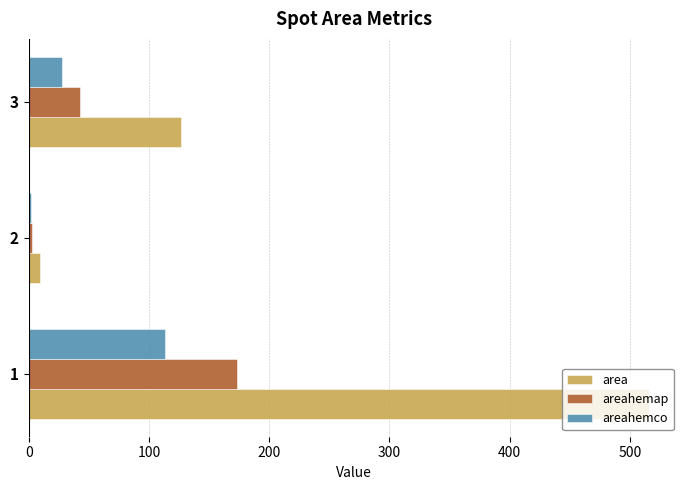

Count the number of categories in the chart.

3